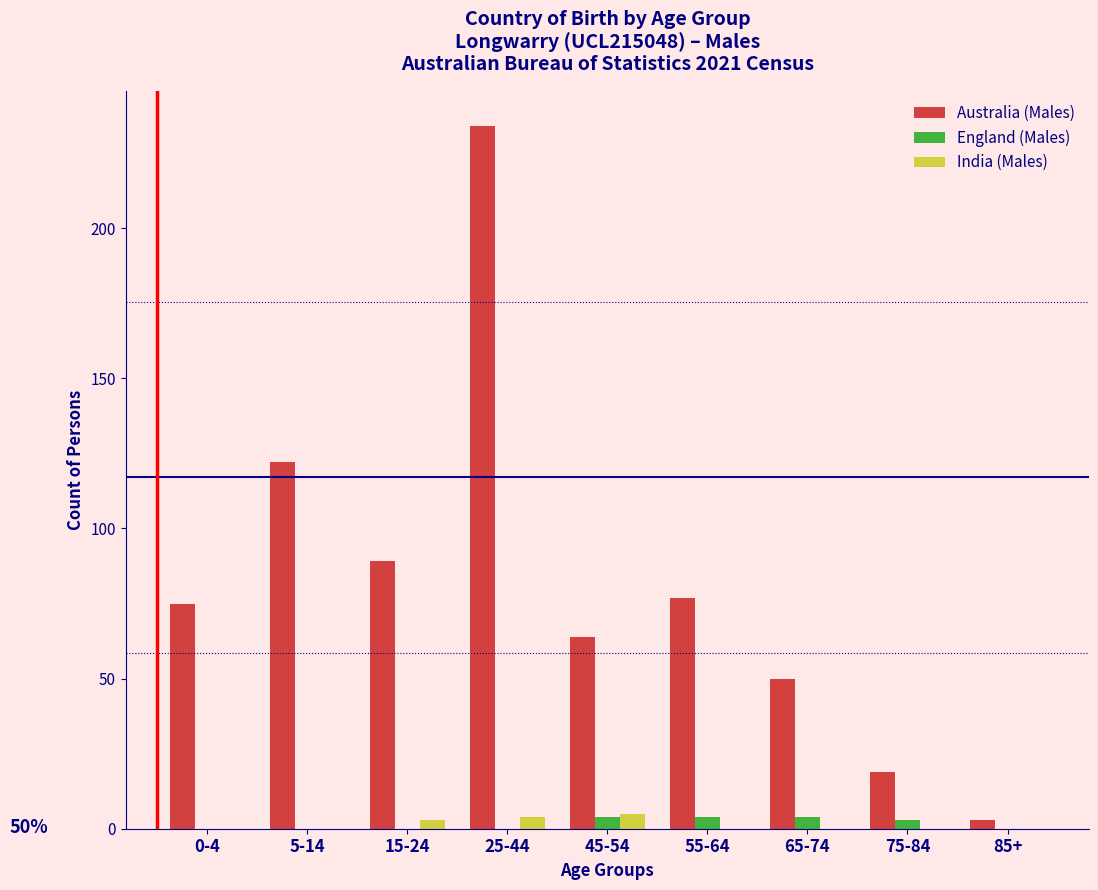

Reading left to right, list all the values displayed in this chart.

Australia (Males): 0-4=75	5-14=122	15-24=89	25-44=234	45-54=64	55-64=77	65-74=50	75-84=19	85+=3
England (Males): 0-4=0	5-14=0	15-24=0	25-44=0	45-54=4	55-64=4	65-74=4	75-84=3	85+=0
India (Males): 0-4=0	5-14=0	15-24=3	25-44=4	45-54=5	55-64=0	65-74=0	75-84=0	85+=0